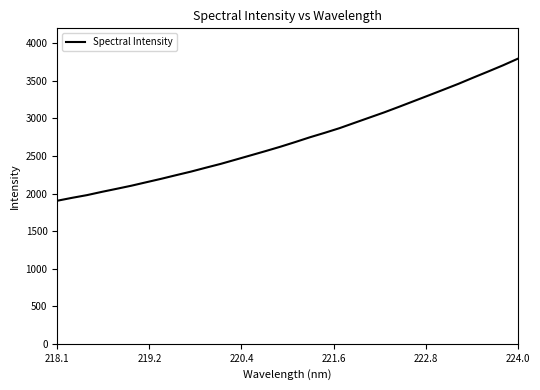

What is the difference between the maximum and minimum values?

1890.3